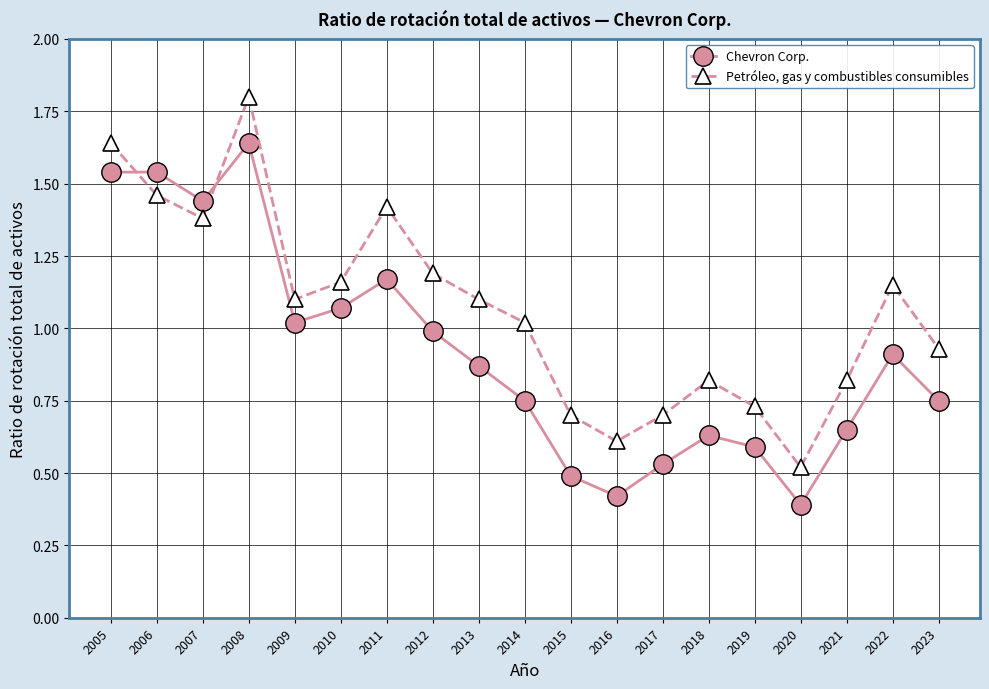

Rank the series at 2005 from lowest to highest value.

Chevron Corp., Petróleo, gas y combustibles consumibles